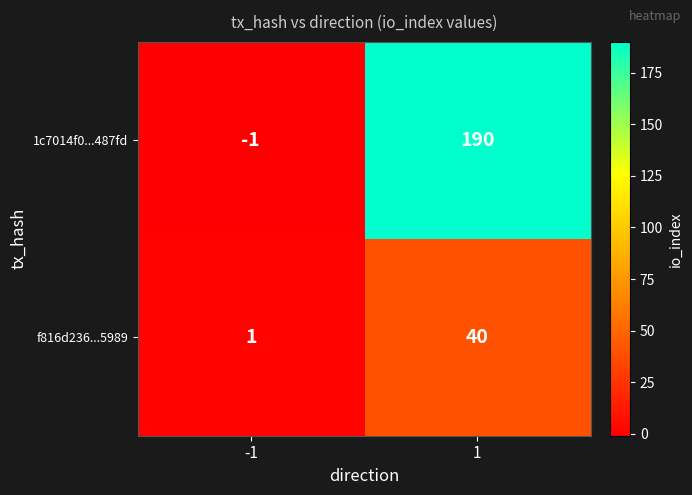

True or false: f816d236...5989 has a value of 40 at 1.

True